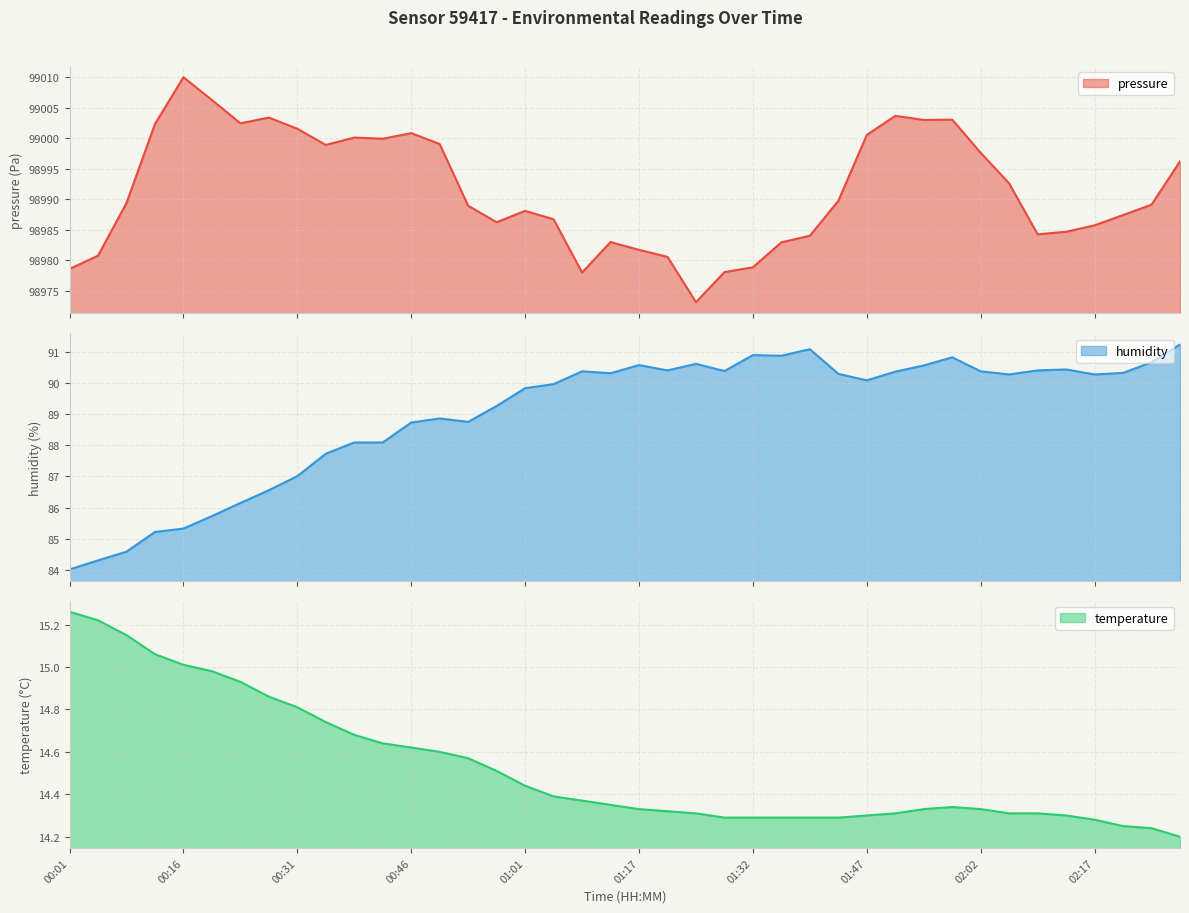

Where is humidity nearest to the value 87?

00:31